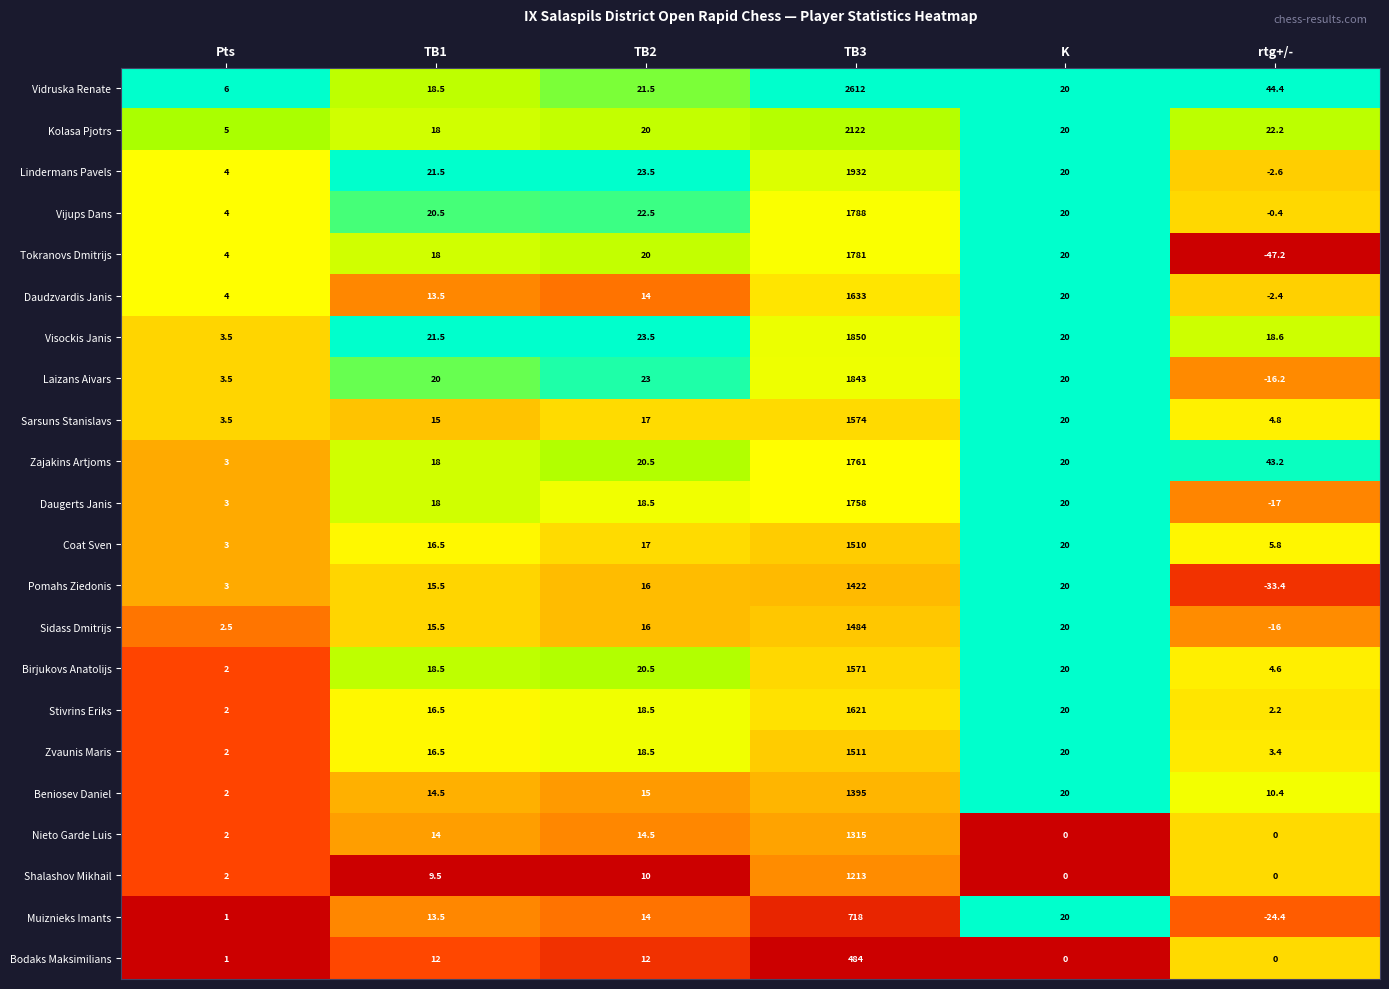

Which series changed the most between TB1 and rtg+/-?

Tokranovs Dmitrijs